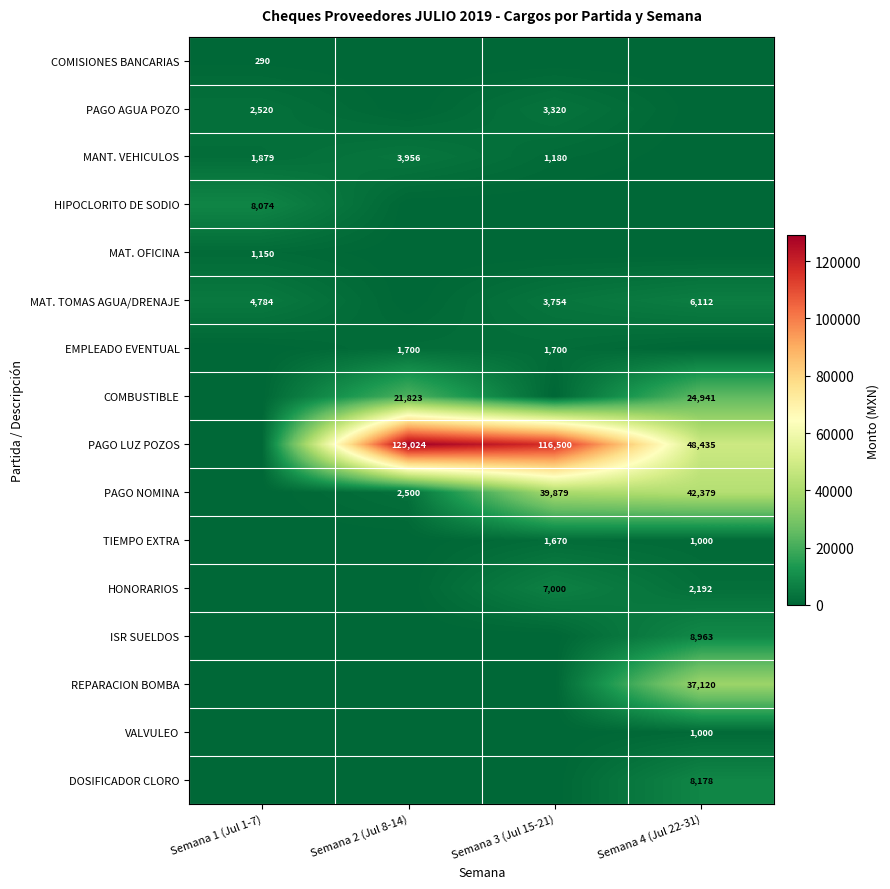

True or false: PAGO NOMINA has a value of 42379 at Semana 4 (Jul 22-31).

True